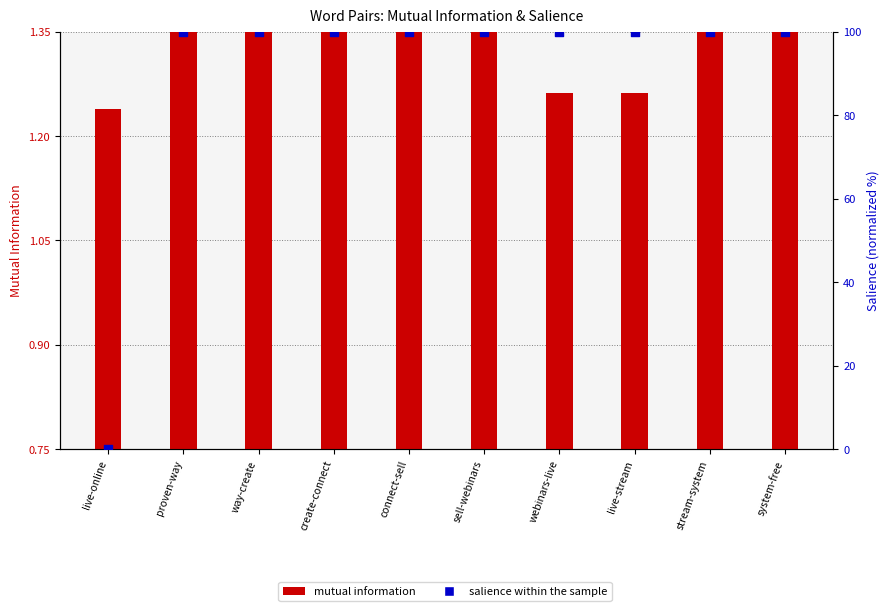

Which series reaches the maximum Y coordinate?

salience (normalized)